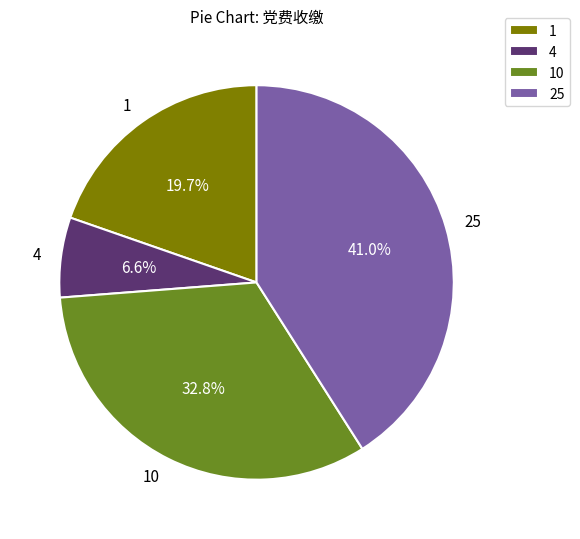

Which slice is the smallest?

4